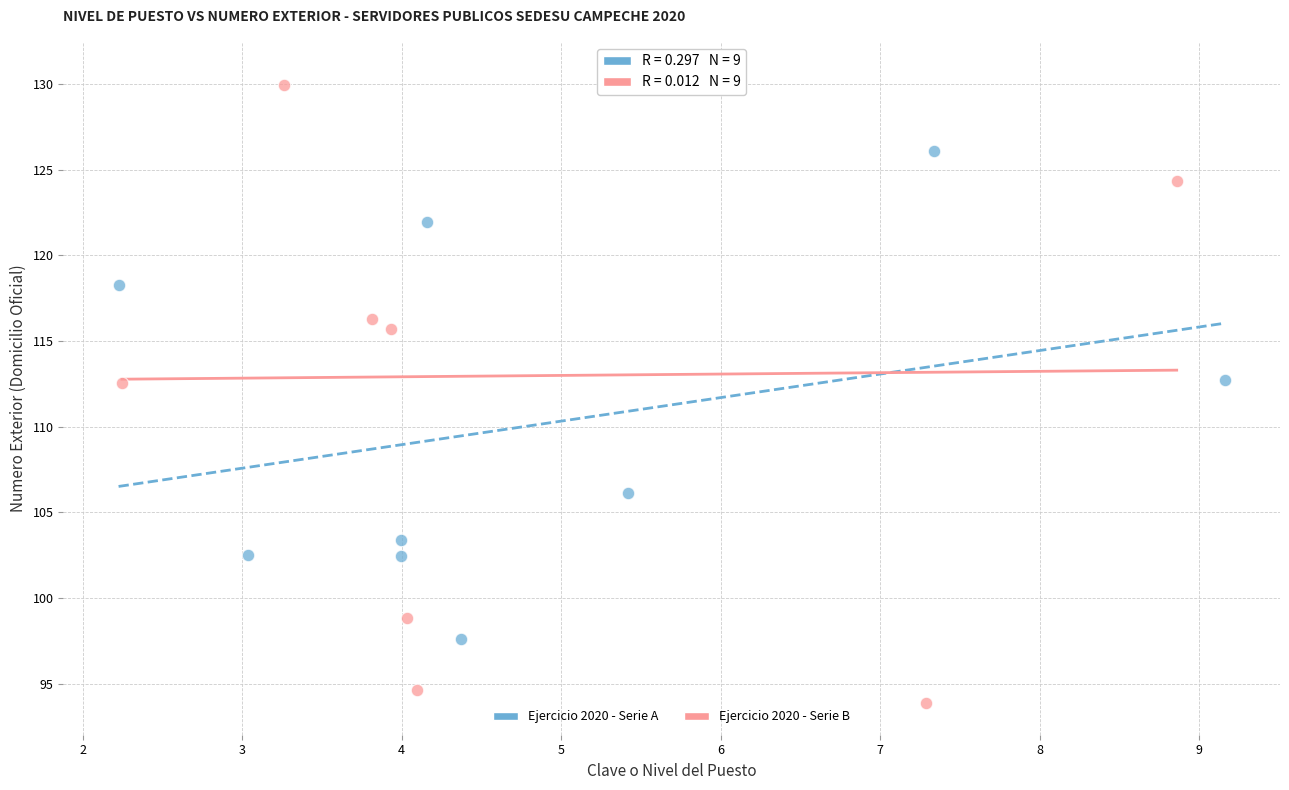

Which series has the largest Y range (max minus min)?

Ejercicio 2020 - Serie B